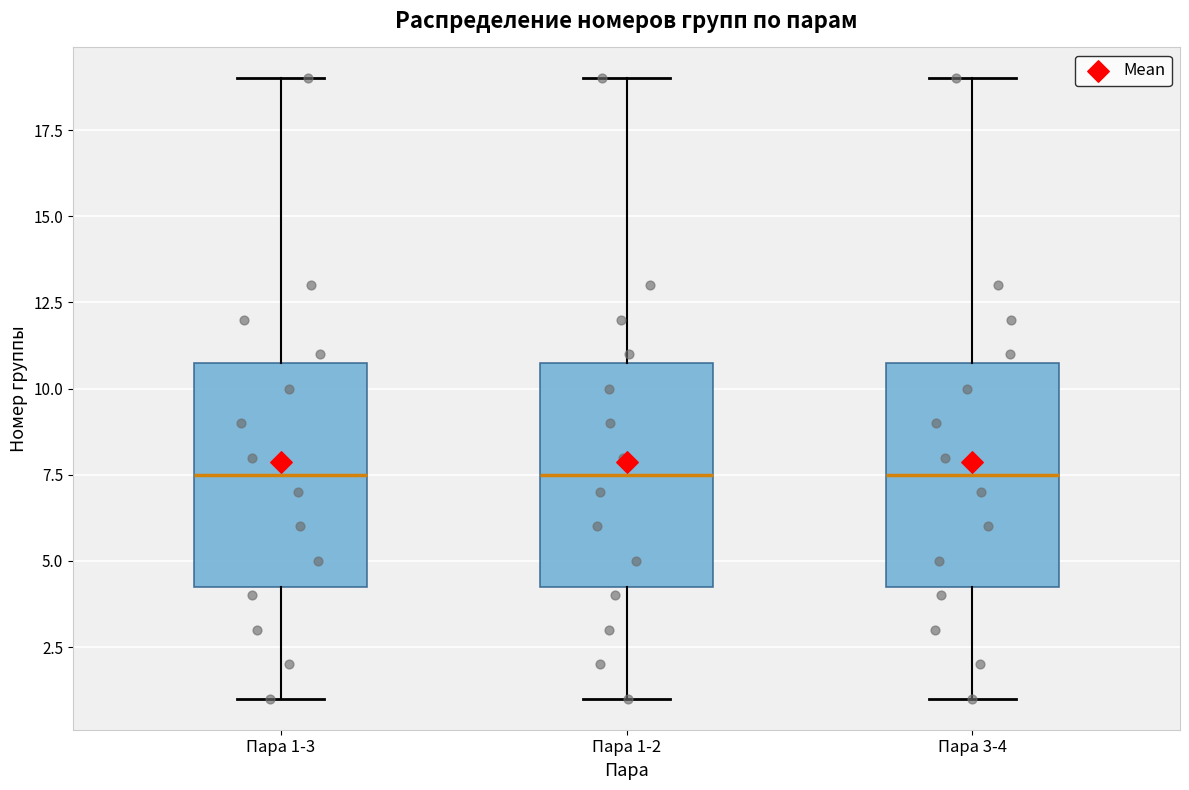

Reading left to right, read every box against the y-axis: the position of its median line, the range the box covers, and the ends of its whiskers. The values are not printed on the chart, so give them approximately, as read against the axis.

Пара 1-3: median 7.5, box 4.5 to 11.0, whiskers 1.0 to 19.0
Пара 1-2: median 7.5, box 4.5 to 11.0, whiskers 1.0 to 19.0
Пара 3-4: median 7.5, box 4.5 to 11.0, whiskers 1.0 to 19.0